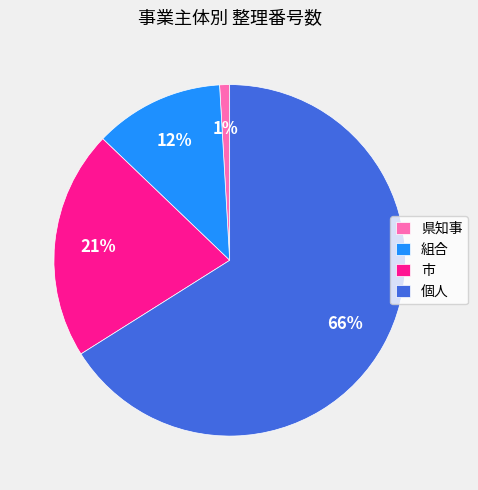

Is there a majority slice in this chart?

Yes